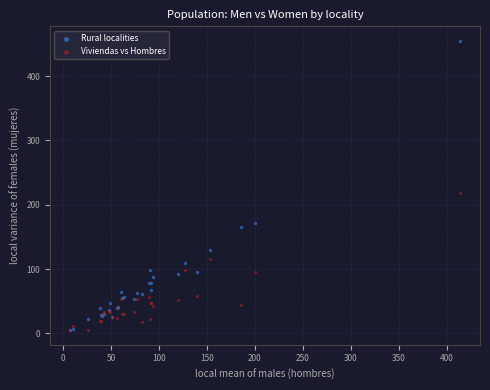

In the Rural localities series, what Y value is closest to 230?

172